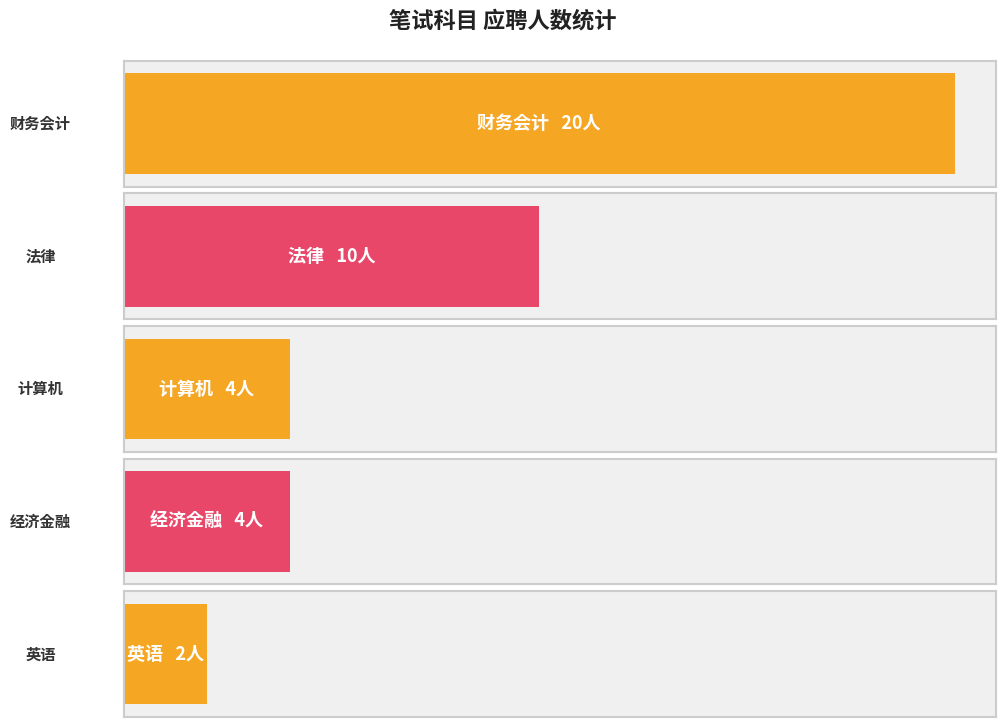

List the labels in order of value, smallest first.

英语, 计算机, 经济金融, 法律, 财务会计